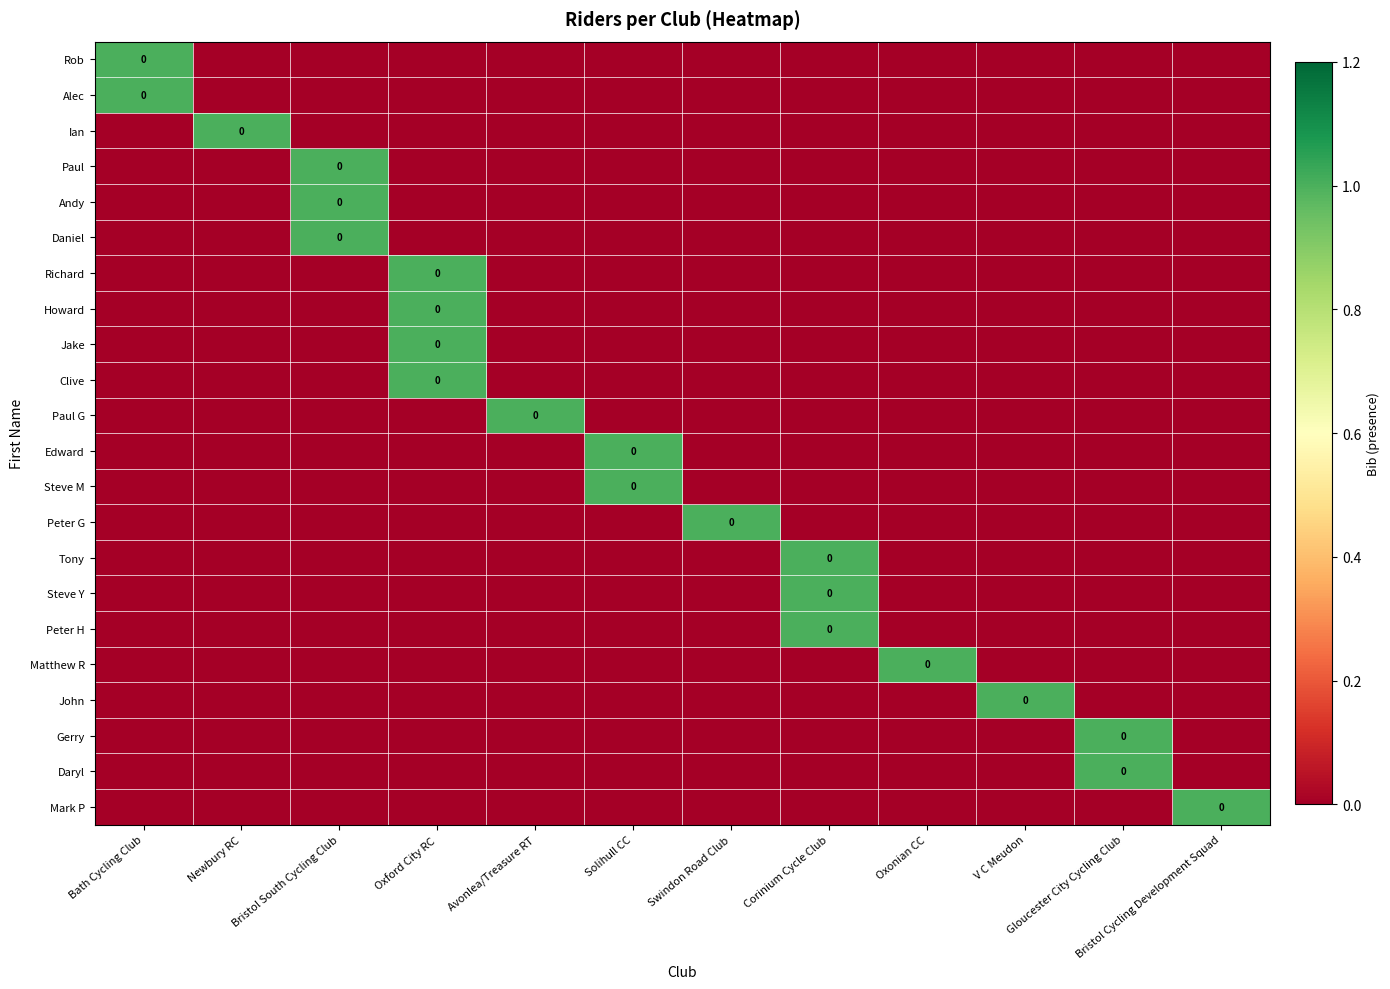

At which category does the chart reach its minimum across all series?

Newbury RC